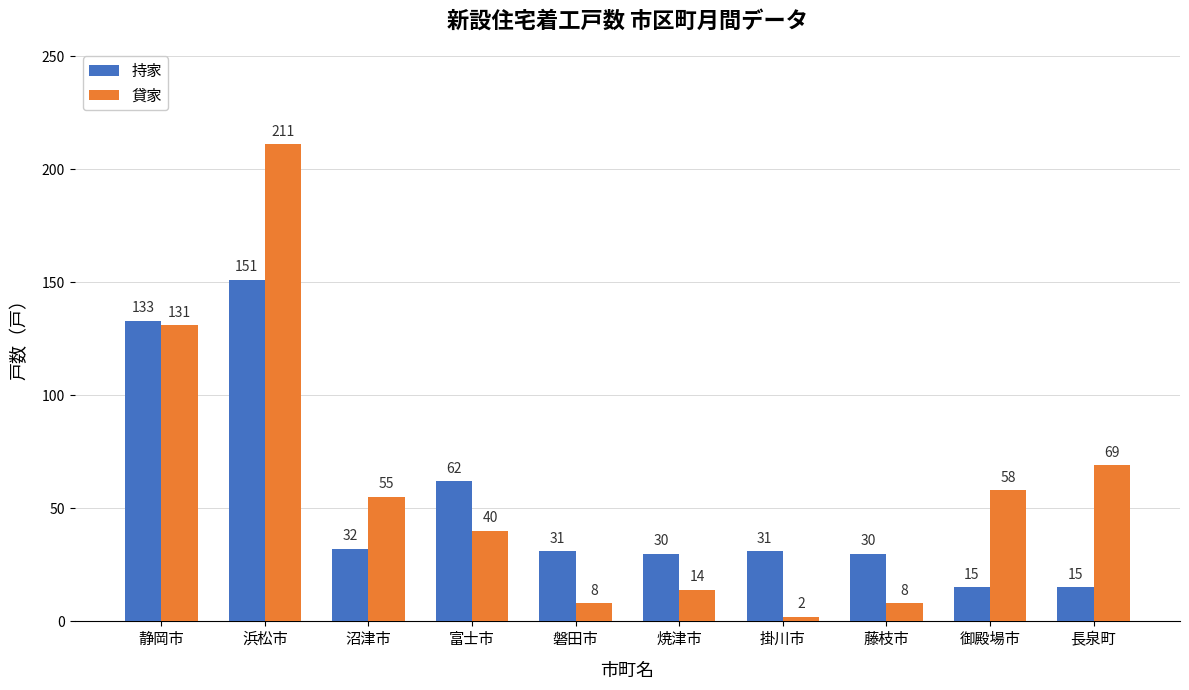

What is the approximate value of 持家 at 掛川市?

31